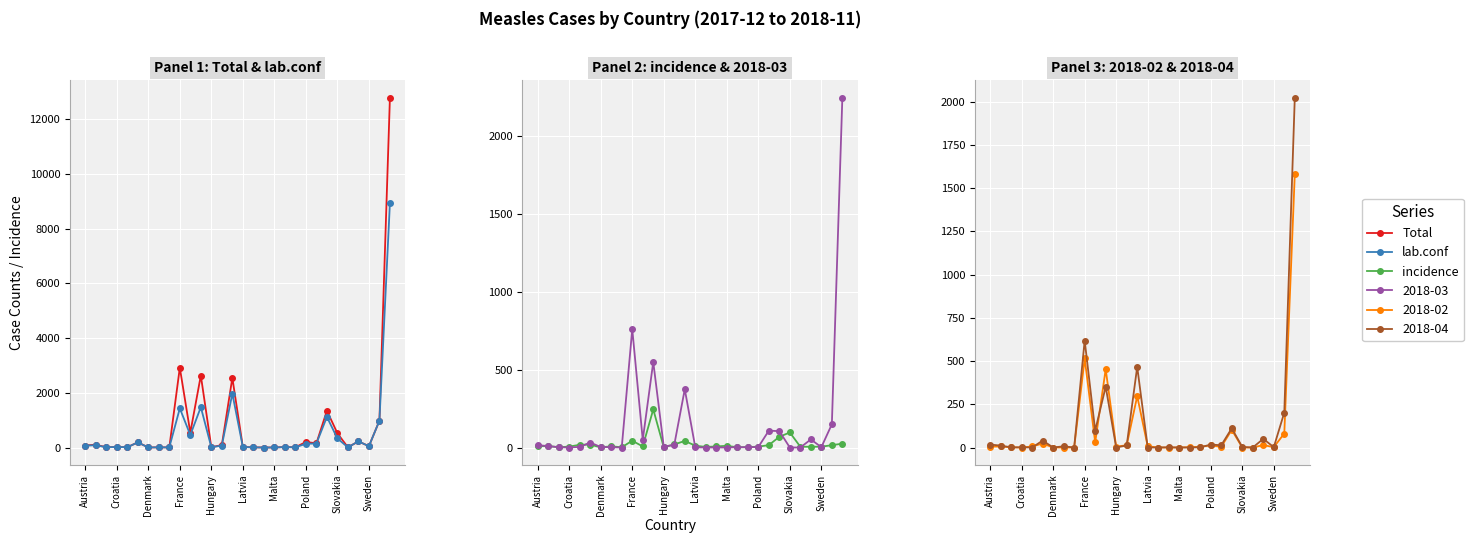

Between Hungary and 13, which is larger?

13